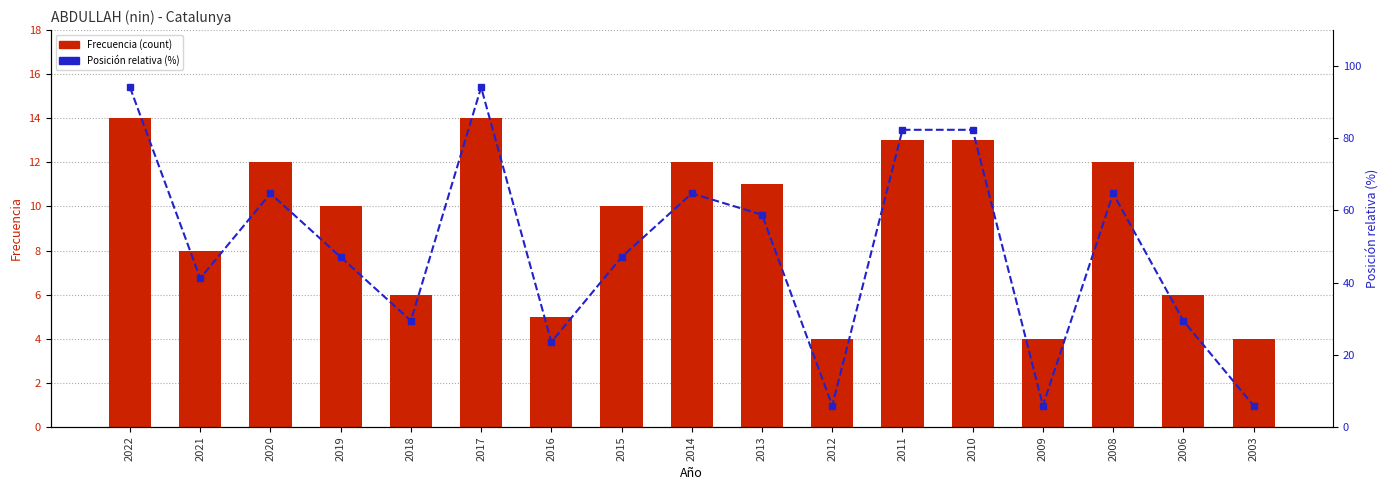

Reading left to right, list all the values displayed in this chart.

Frecuencia (count): 14.0	8.0	12.0	10.0	6.0	14.0	5.0	10.0	12.0	11.0	4.0	13.0	13.0	4.0	12.0	6.0	4.0
Posición relativa (%): 94.1	41.2	64.7	47.1	29.4	94.1	23.5	47.1	64.7	58.8	5.9	82.4	82.4	5.9	64.7	29.4	5.9